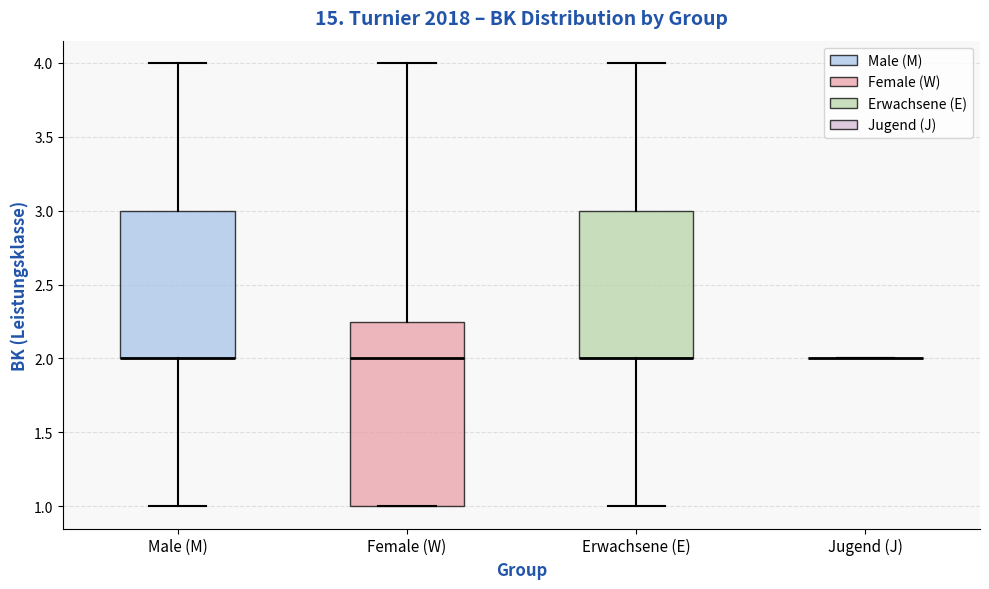

Reading left to right, read every box against the y-axis: the position of its median line, the range the box covers, and the ends of its whiskers. The values are not printed on the chart, so give them approximately, as read against the axis.

Male (M): median 2.00 (drawn on the box's lower edge), box 2.00 to 3.00, whiskers 1.00 to 4.00
Female (W): median 2.00, box 1.00 to 2.25, whiskers 1.00 to 4.00
Erwachsene (E): median 2.00 (drawn on the box's lower edge), box 2.00 to 3.00, whiskers 1.00 to 4.00
Jugend (J): box collapsed to a line at 2.00, whiskers 2.00 to 2.00